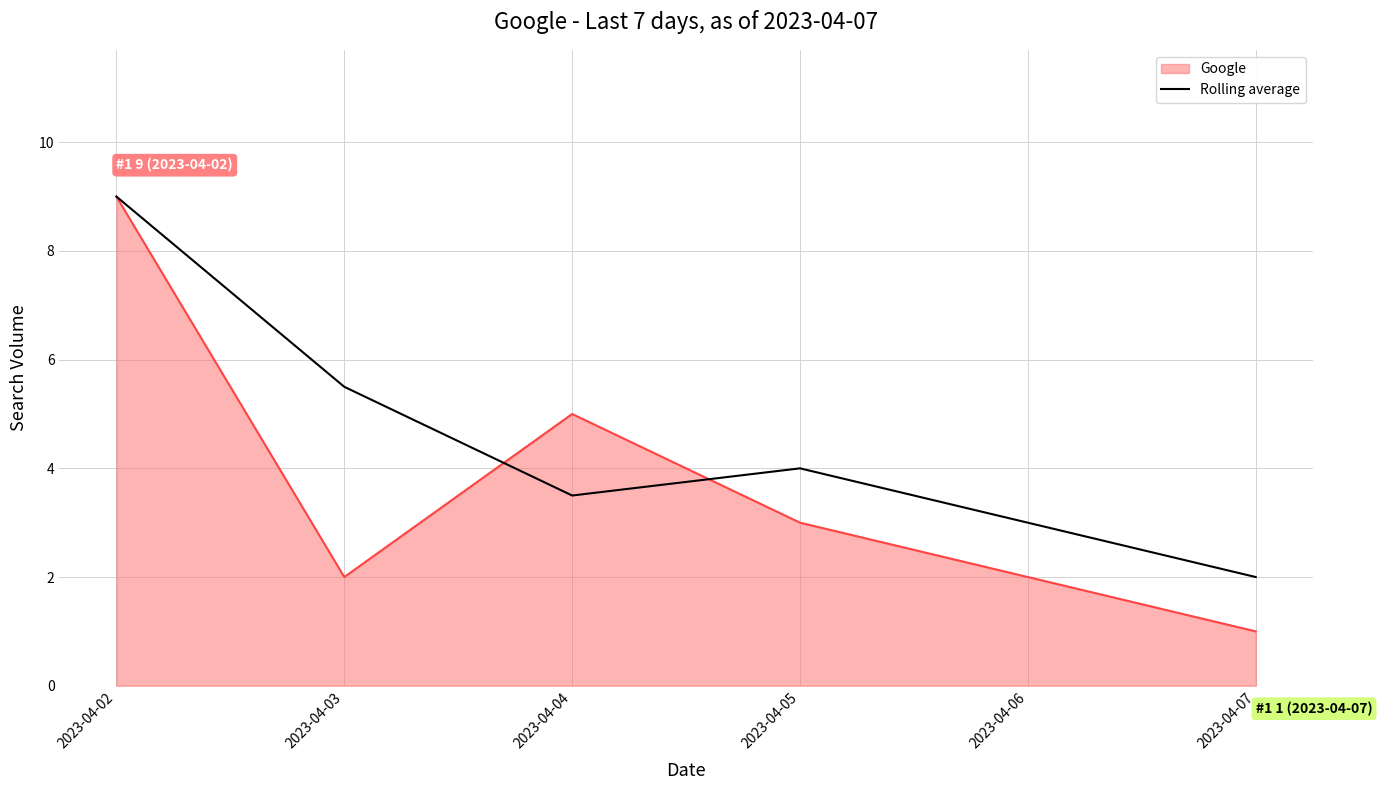

How many lines are shown in the chart?

2